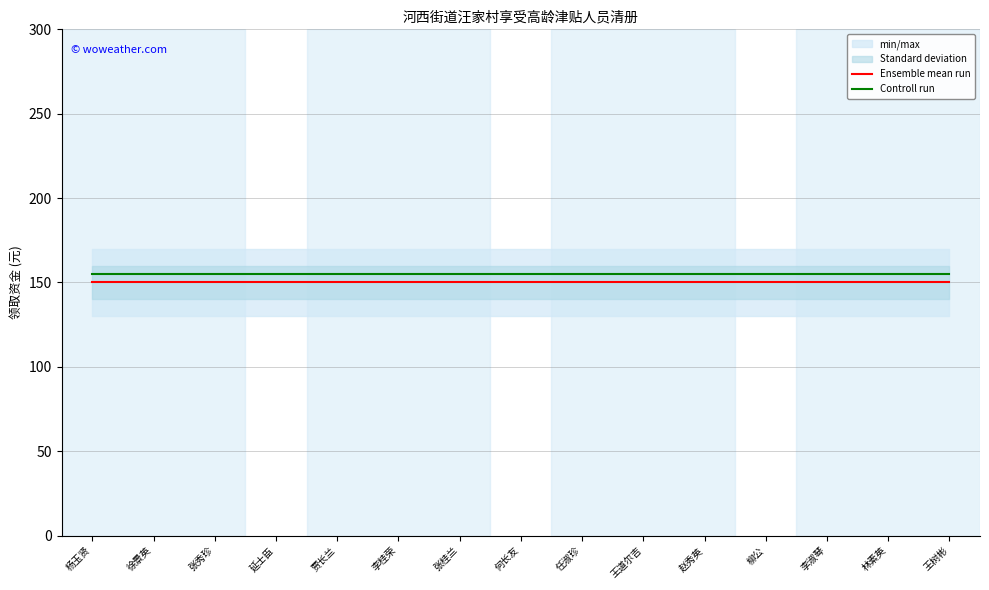

Which label corresponds to the largest value in the chart?

杨玉贤